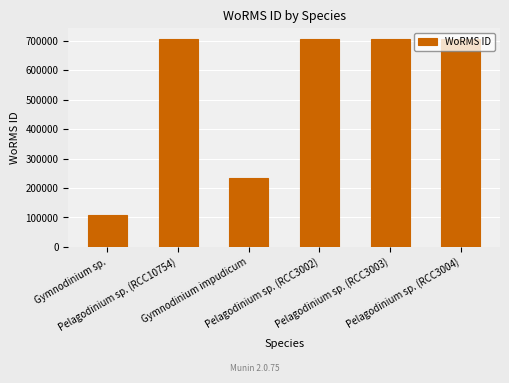

What is the value of the 6th bar from the left?

707630